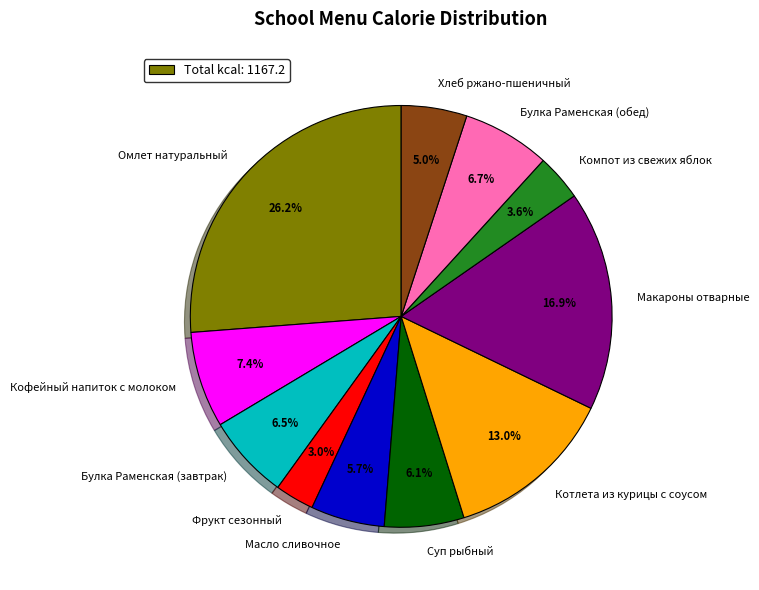

To the nearest percent, what is the combined percentage of Фрукт сезонный and Макароны отварные?

20%